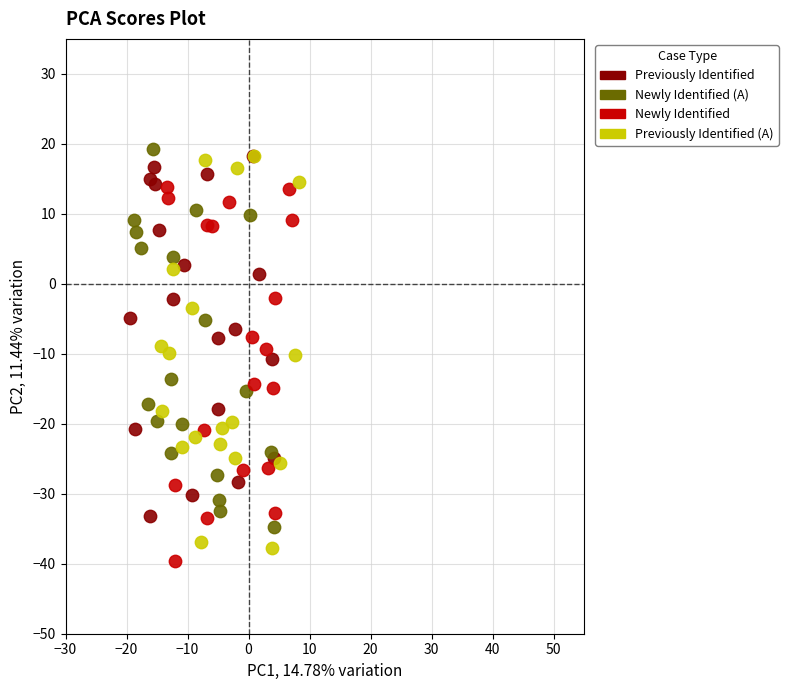

What are all the series names shown in the legend?

Previously Identified, Newly Identified (A), Newly Identified, Previously Identified (A)